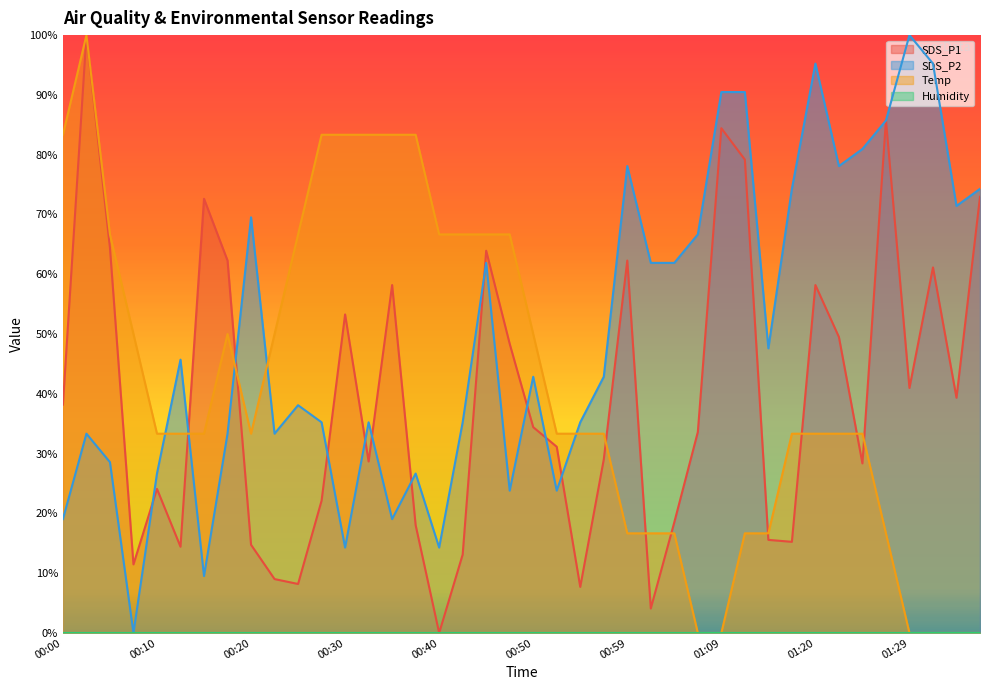

What is the sum of the SDS_P2 values at 01:02 and 01:04?

123.8